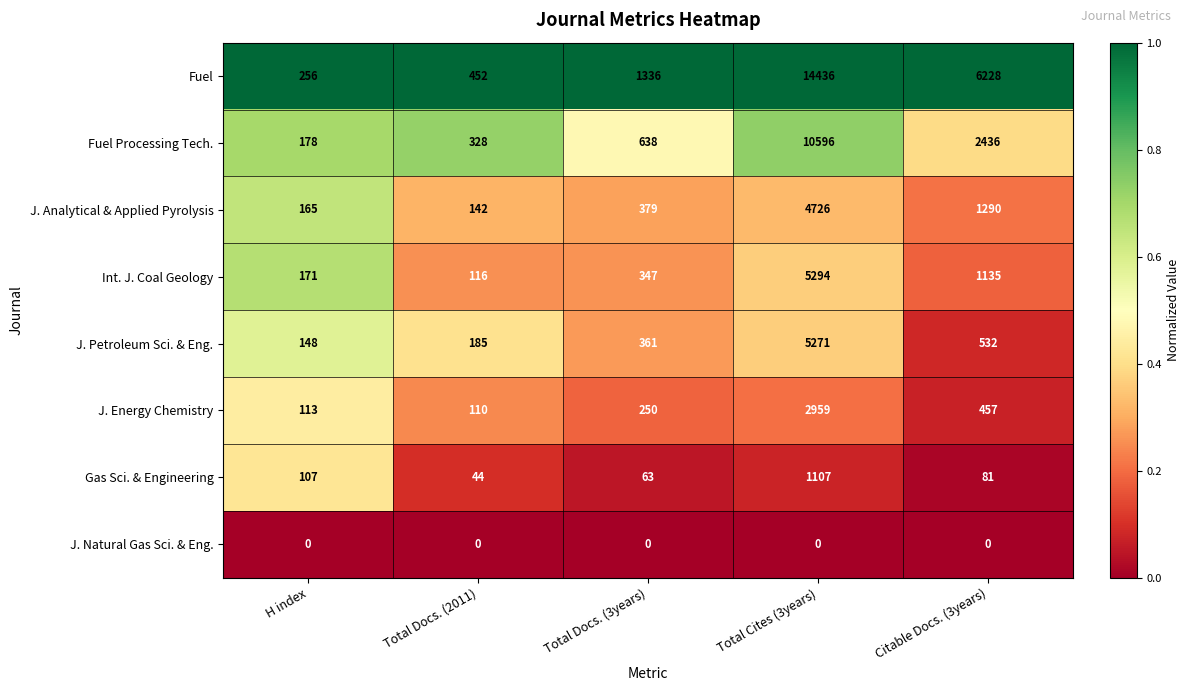

Count the number of categories in the chart.

5